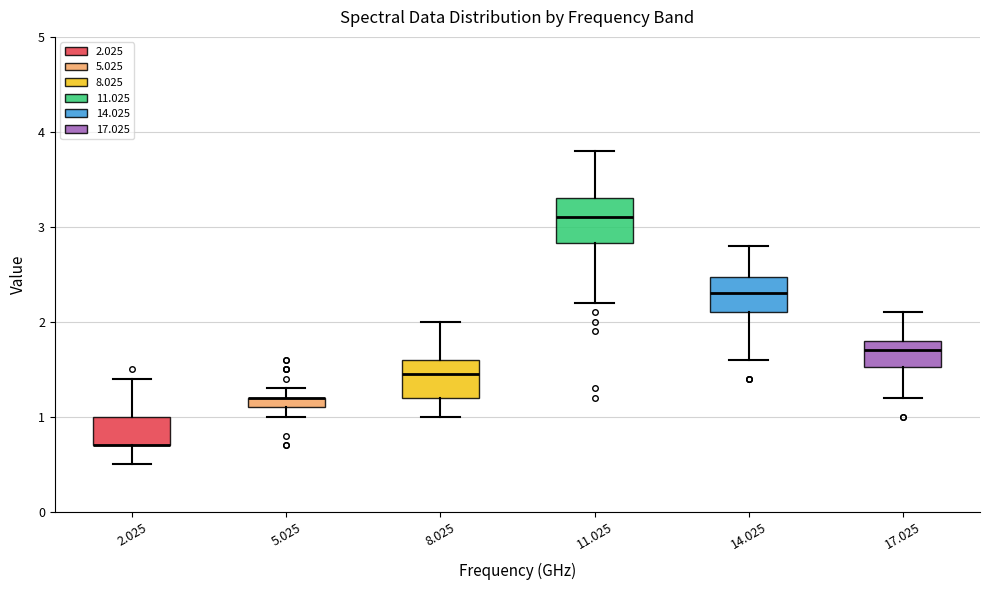

Where is the lower edge of the box at x = 17.025 on the y-axis? The values are not printed on the chart, so give them approximately, as read against the axis.

1.5